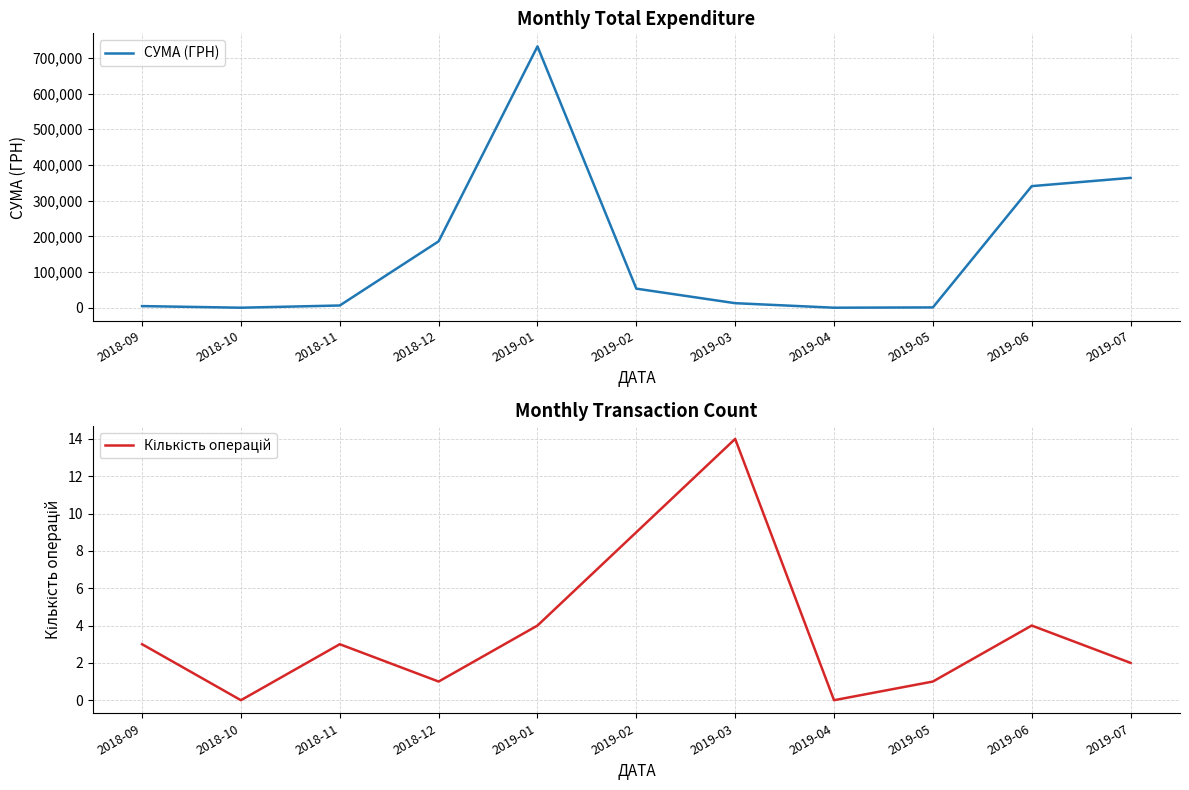

At which category is the sum across all series the highest?

2019-01